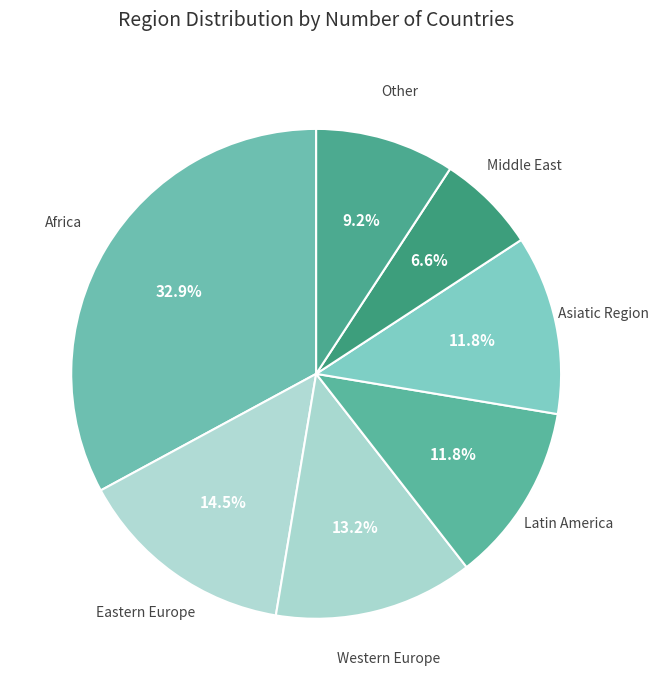

Does any single category account for the majority?

No